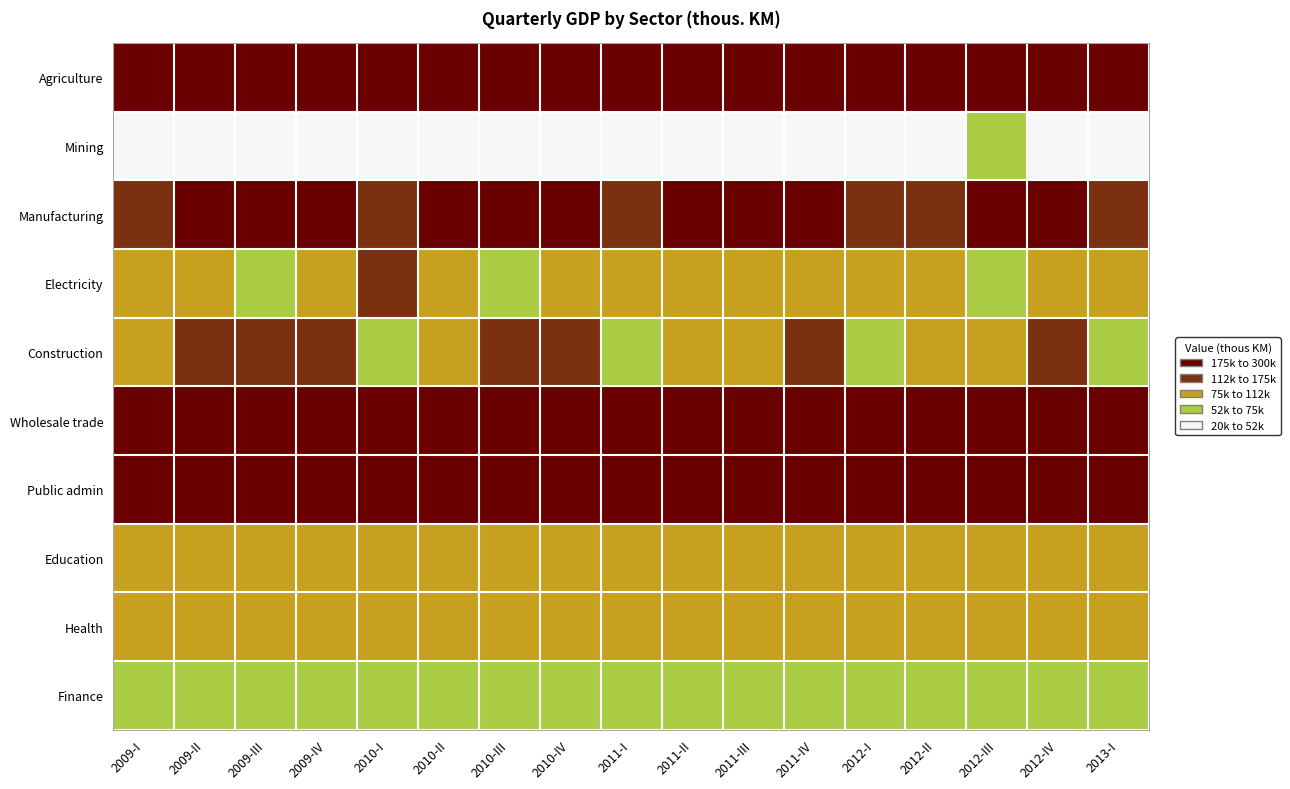

At how many categories does at least one series exceed 194939?

17